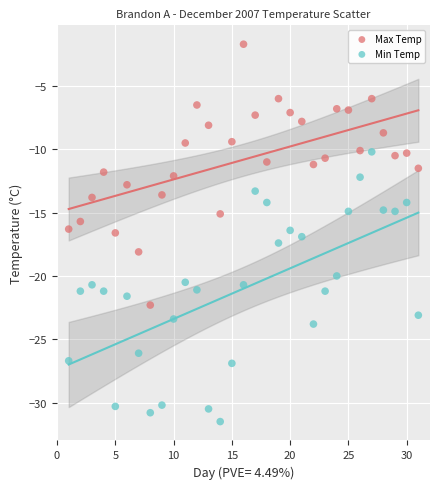

Which series contains the lowest Y value?

Min Temp